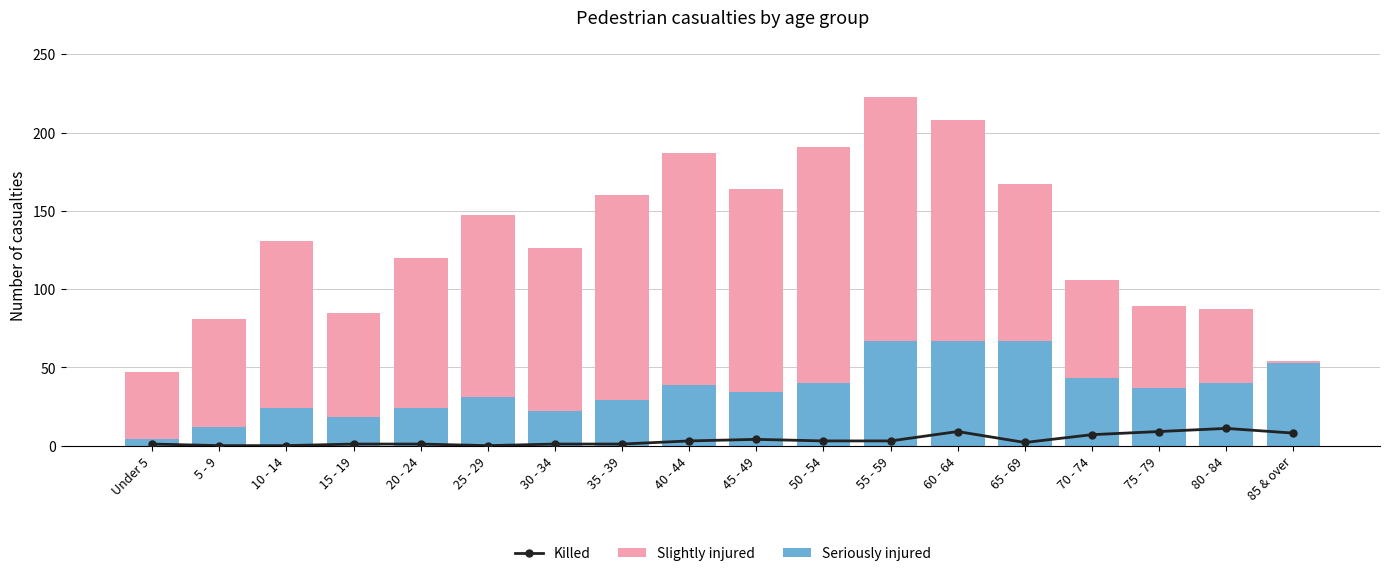

Rank the series by their average value, from highest to lowest.

Slightly injured, Seriously injured, Killed